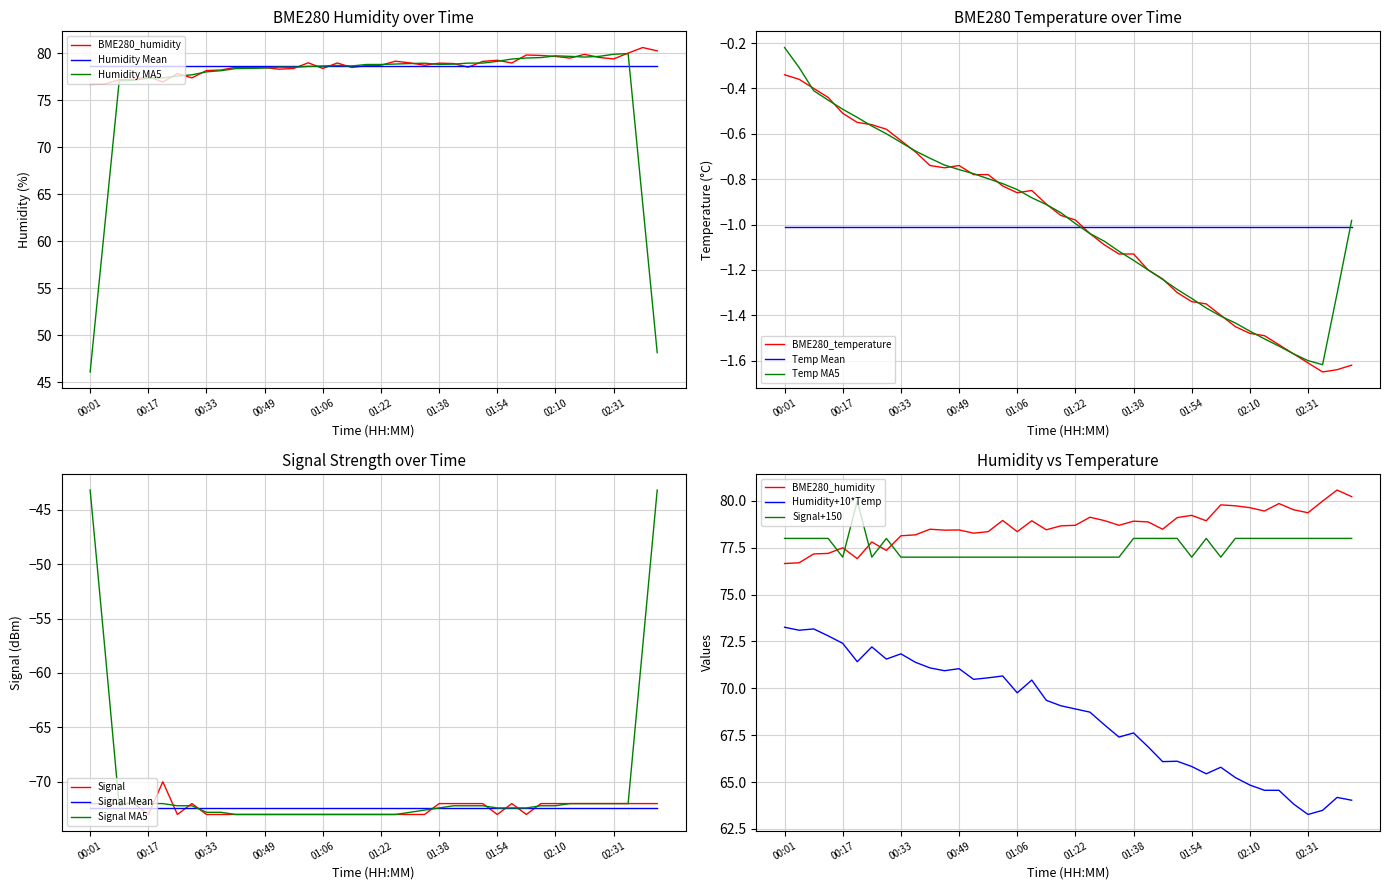

Is it true that Signal MA5 equals -73.0 at 01:06?

True